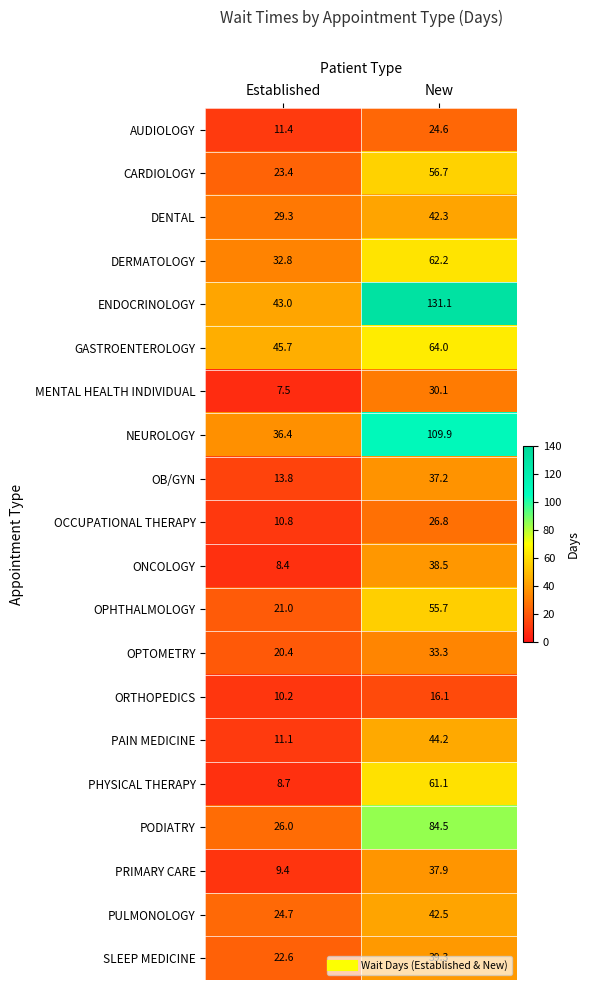

What is the smallest value displayed?

7.5